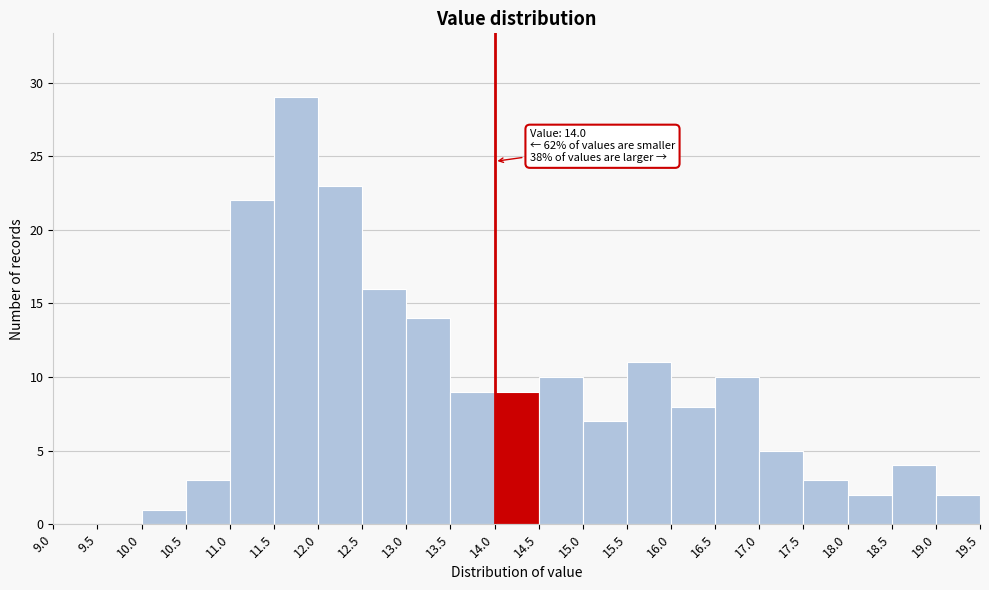

Which range on the x-axis has the tallest bar?

11.5 to 12.0